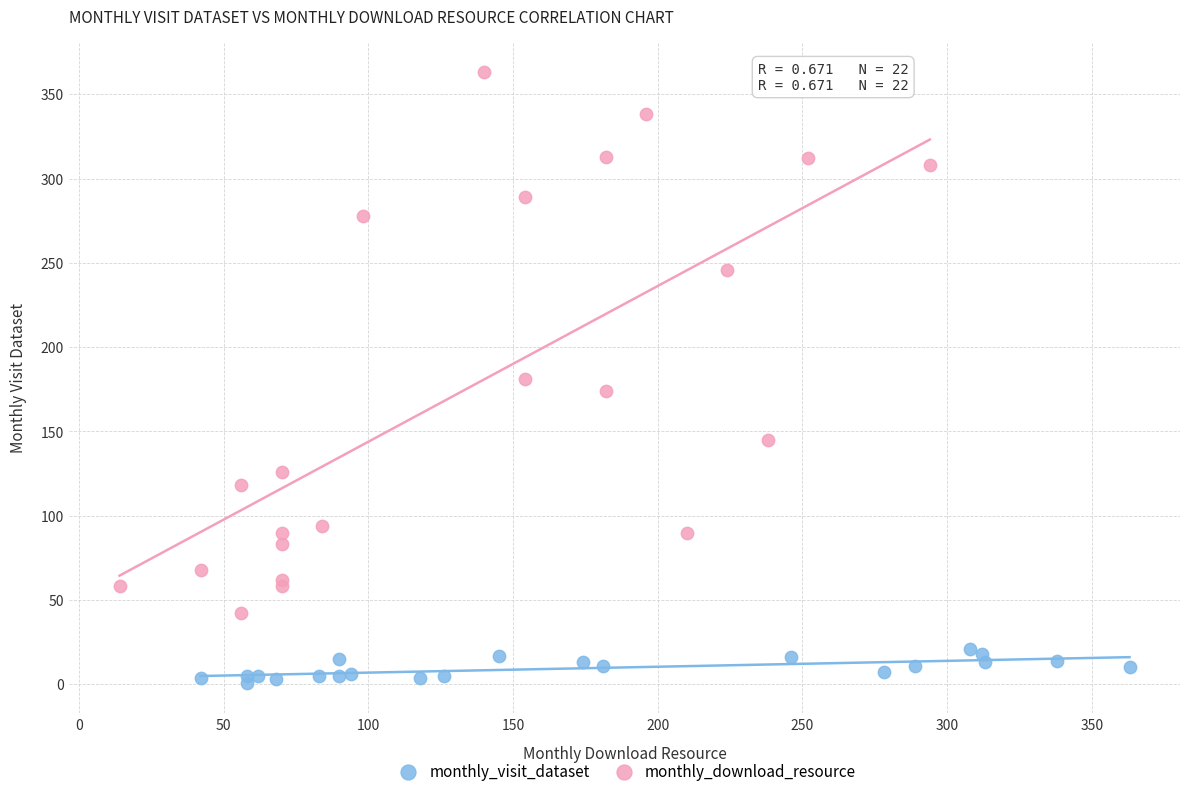

What are all the series names shown in the legend?

monthly_visit_dataset, monthly_download_resource